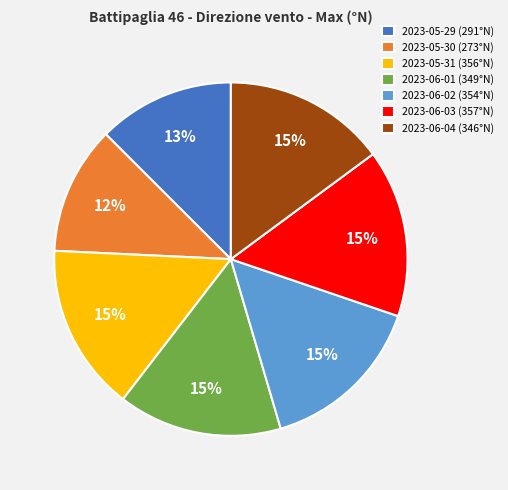

To the nearest percent, what percentage of the pie is 2023-06-02?

15%